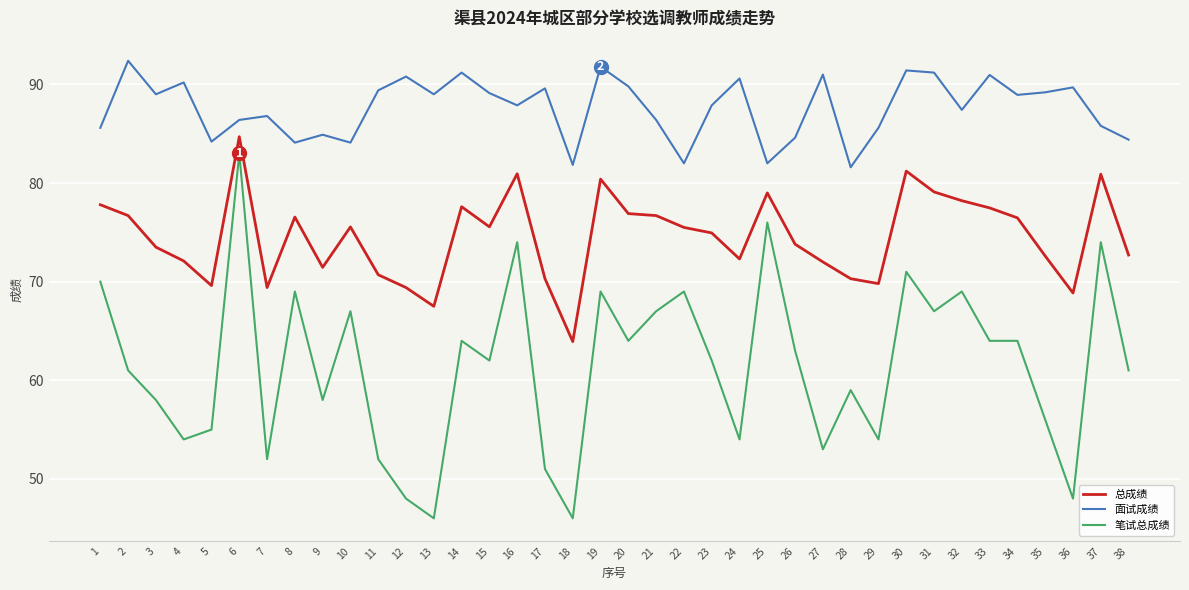

Which series changed the most between 1 and 11?

笔试总成绩